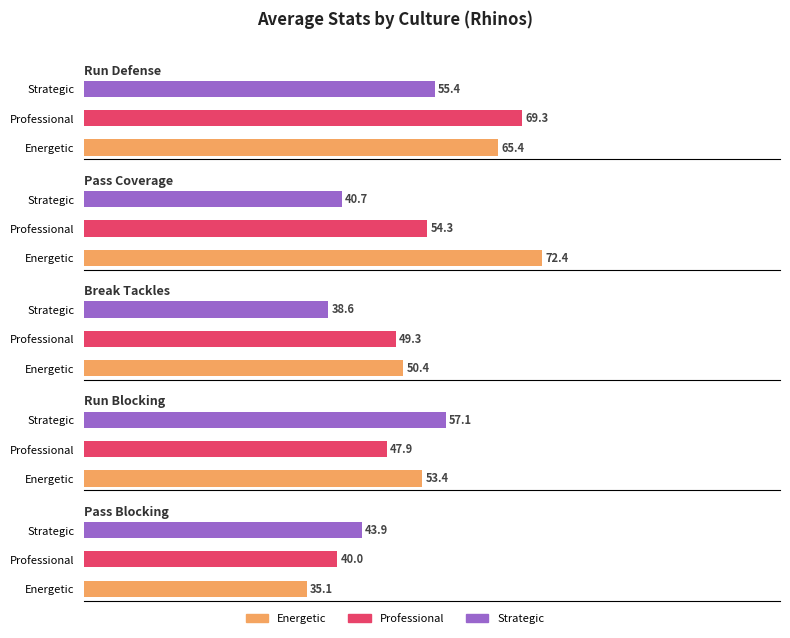

What is the sum of the Pass Coverage values at Professional and Strategic?

95.0